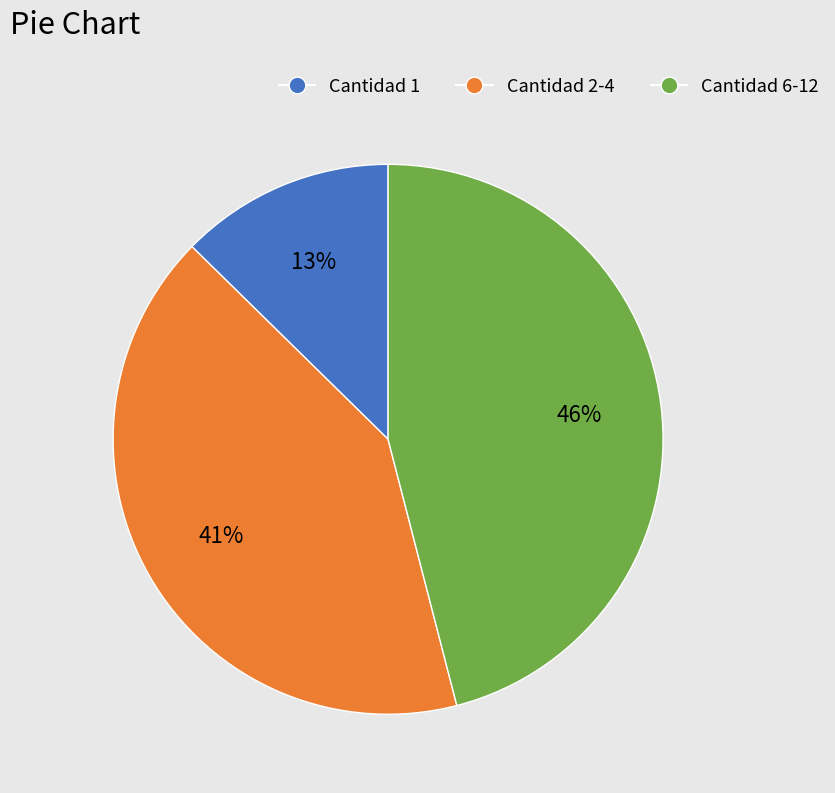

Count the number of slices in the pie.

3